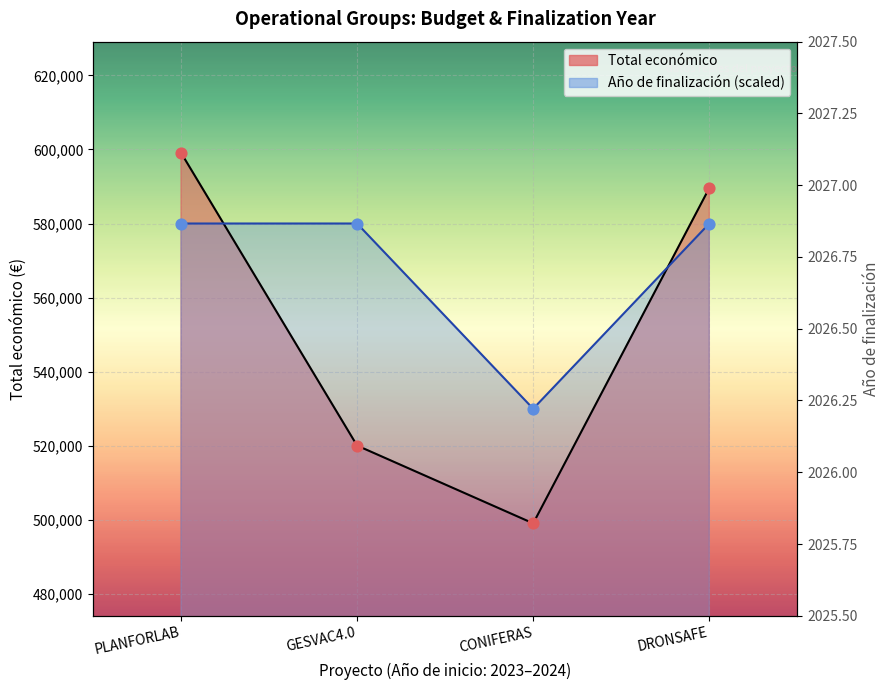

At how many categories does at least one series exceed 550385?

3